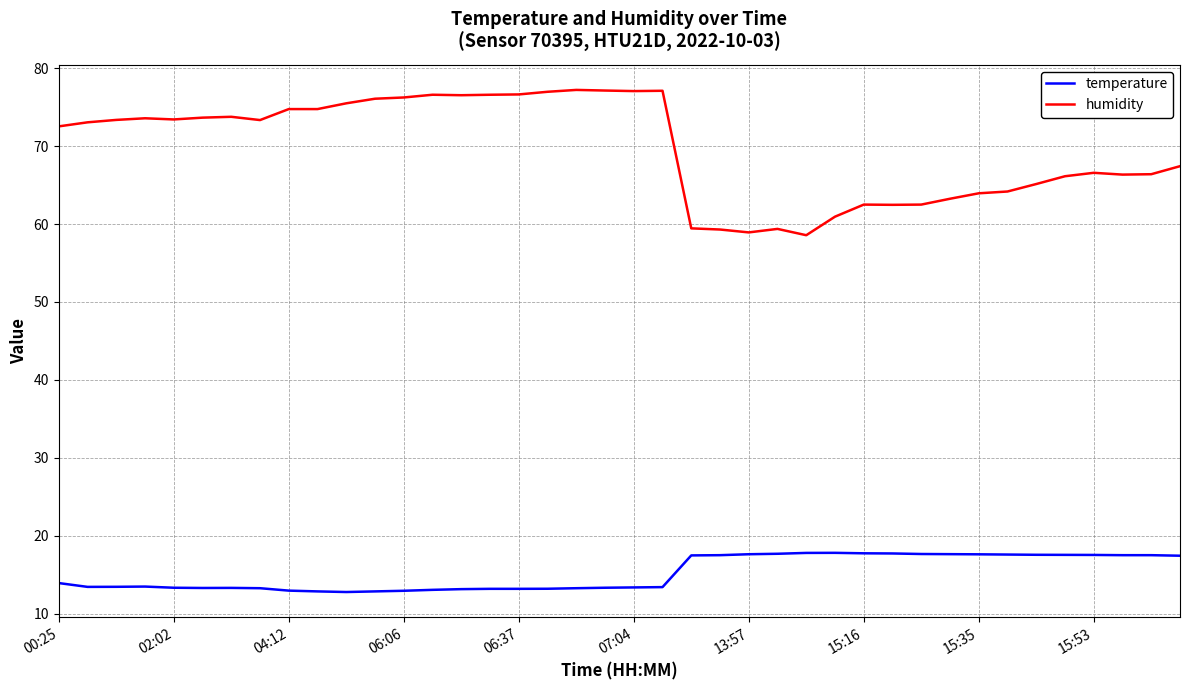

What is the maximum value for temperature?

17.8